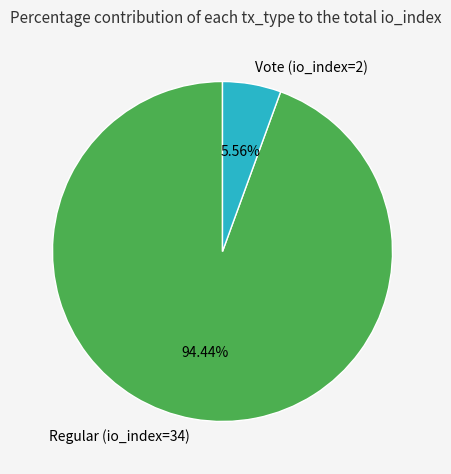

True or false: Vote (io_index=2) accounts for 6% of the total.

True